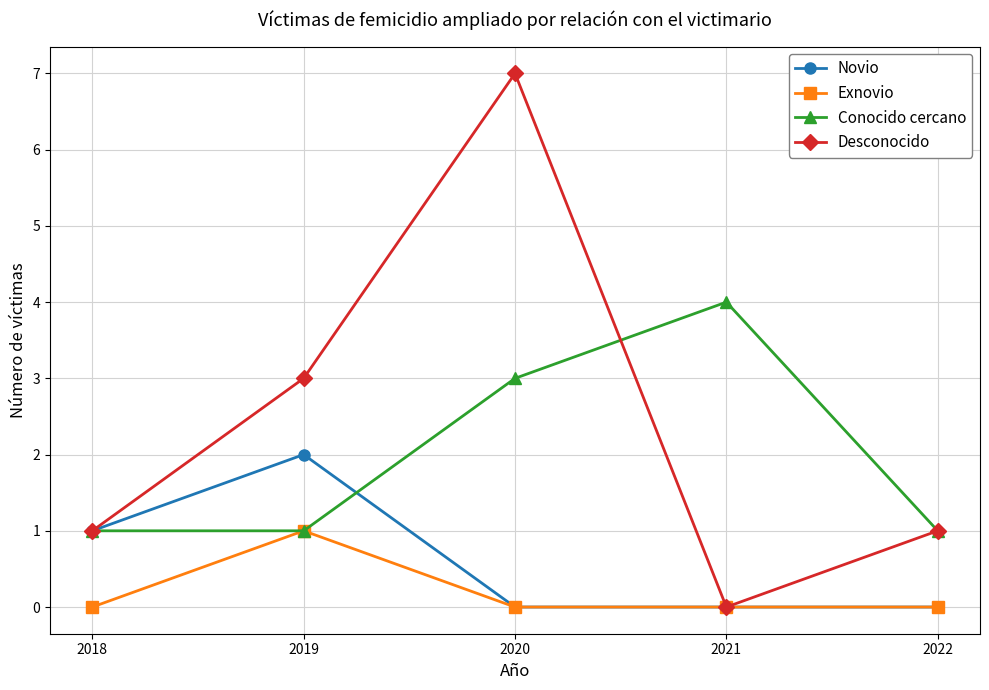

Where is the first local minimum for Desconocido?

2021